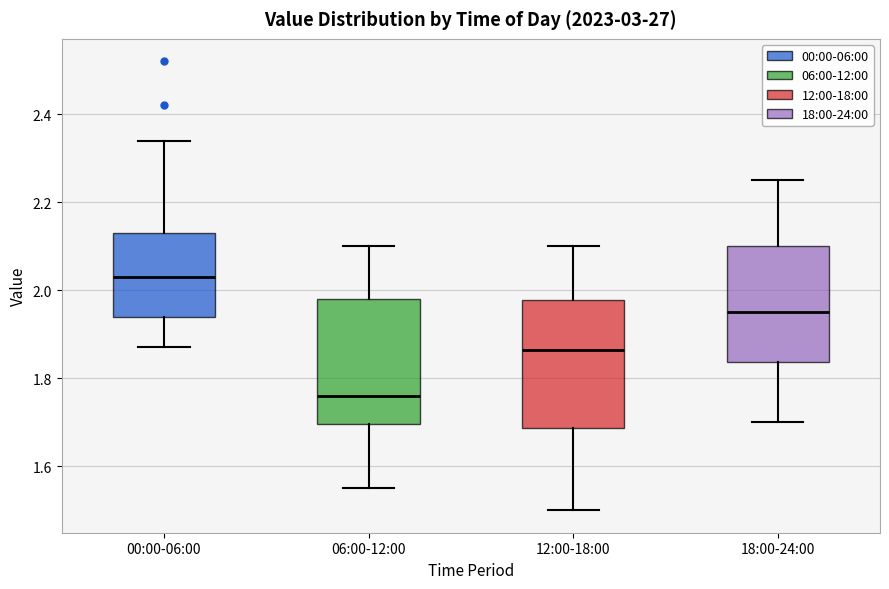

Where does the median line of the box for 00:00-06:00 sit on the y-axis? The values are not printed on the chart, so give them approximately, as read against the axis.

2.04